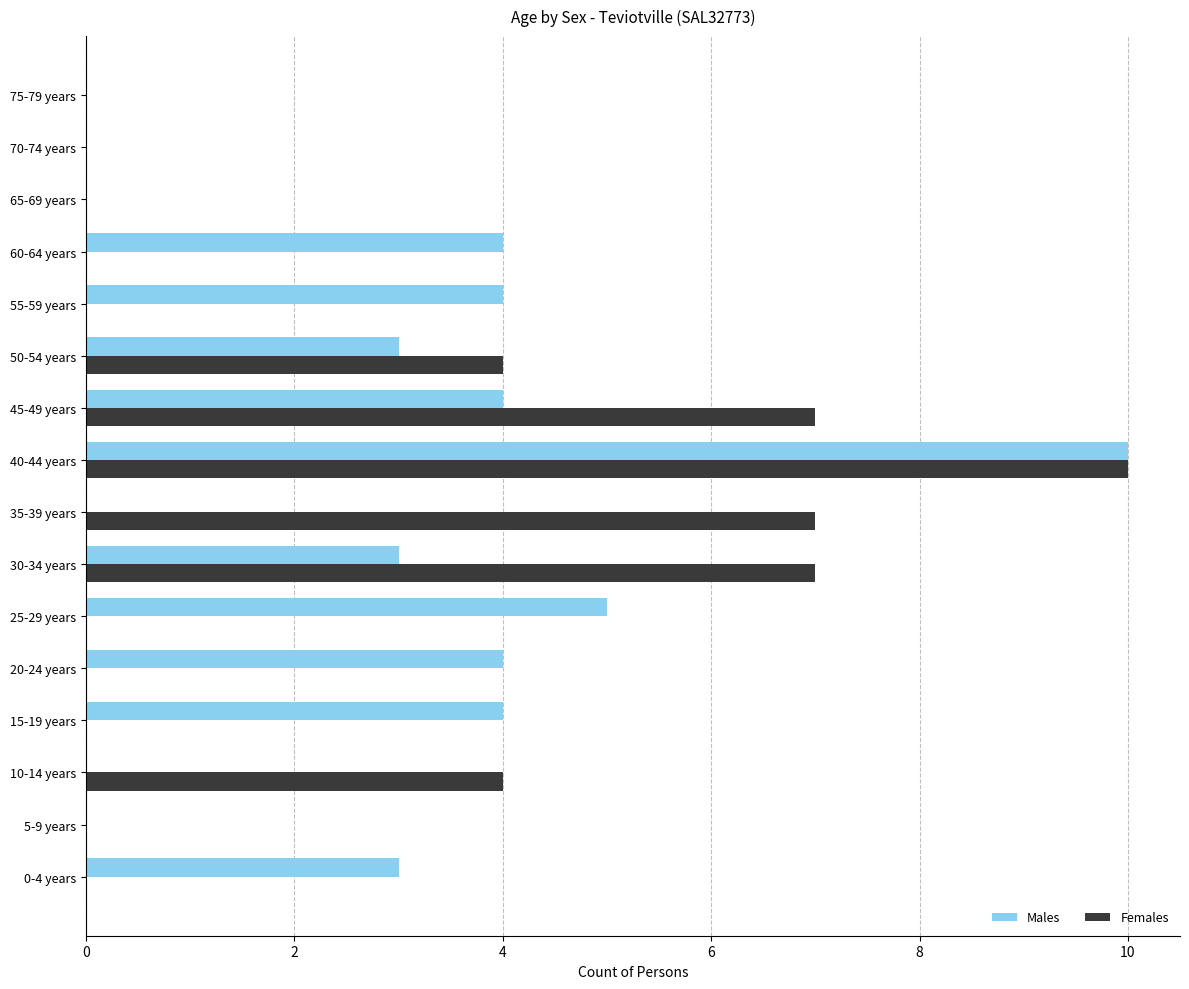

At which label does Females reach its peak?

40-44 years